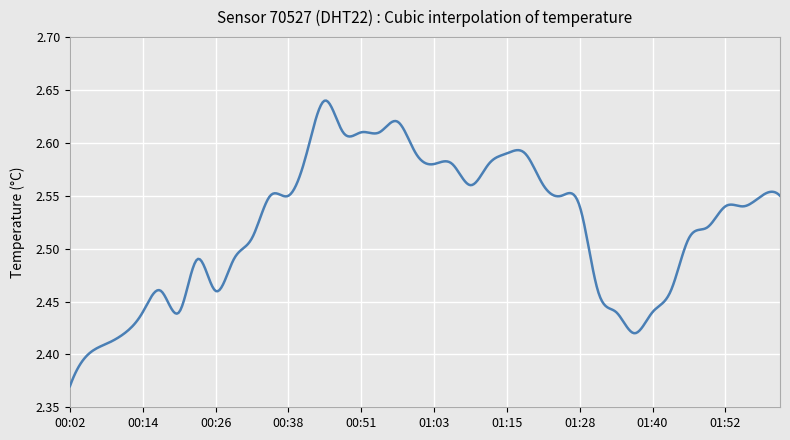

Does the chart display data point markers on the line(s)?

No